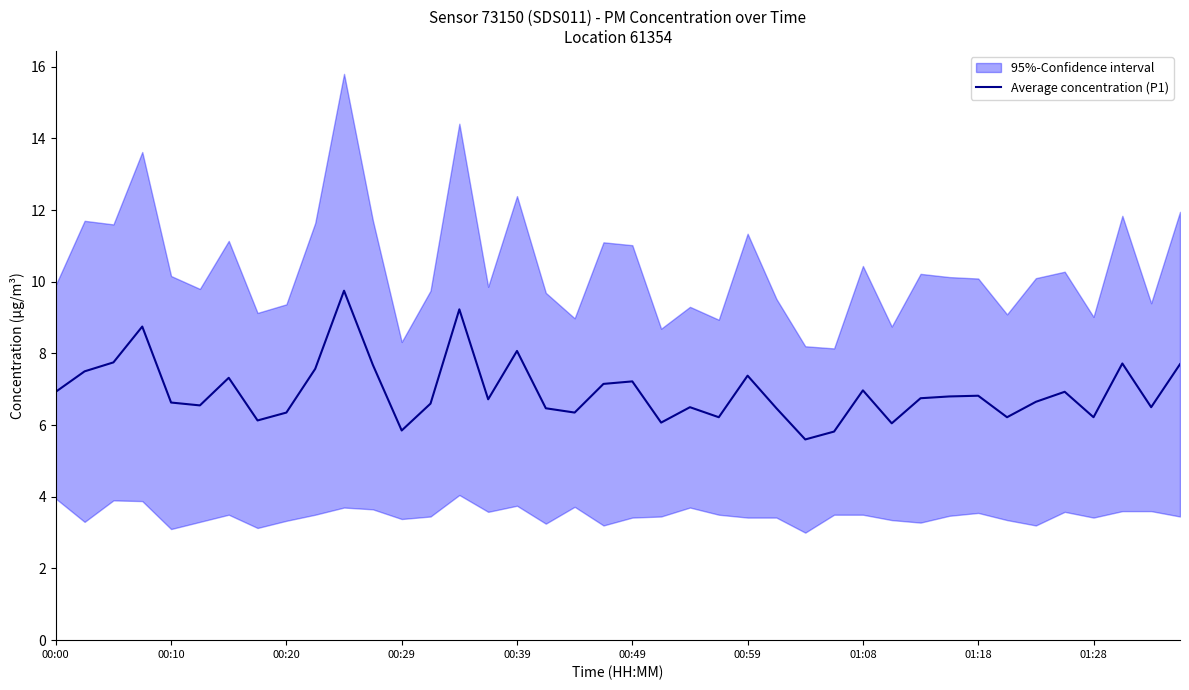

Read the value at 39.

7.7